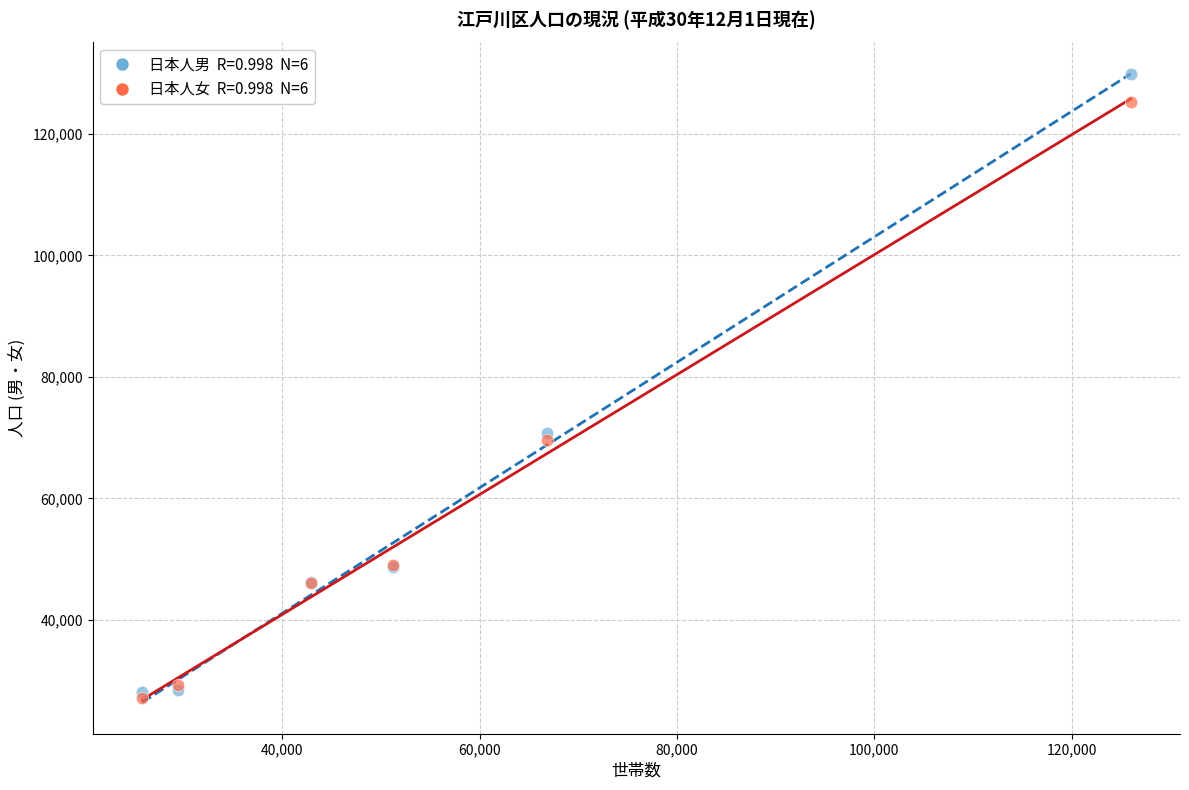

Across all series, what Y value is closest to 78469?

70744